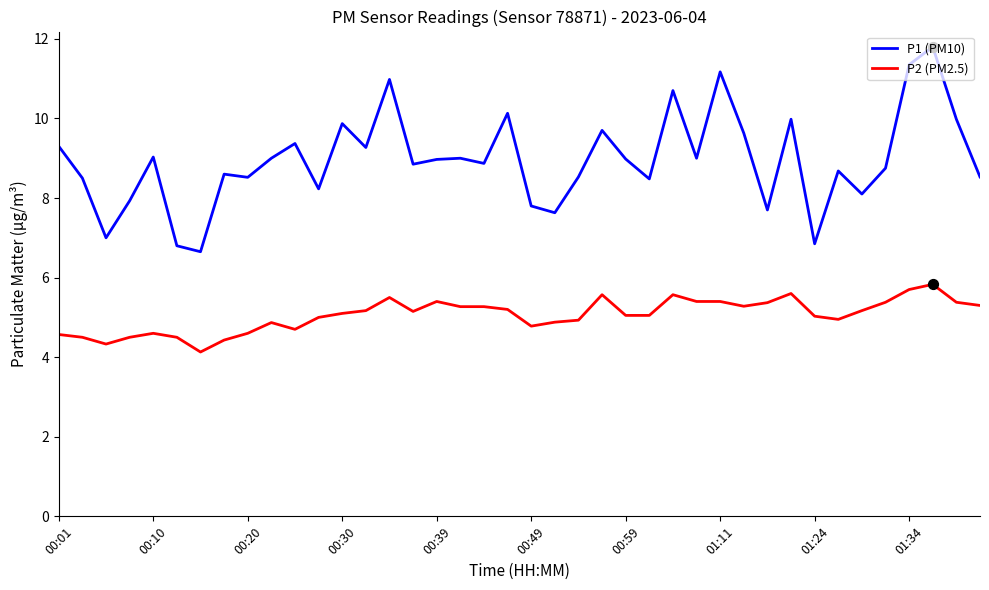

What are all the series names shown in the legend?

P1 (PM10), P2 (PM2.5)